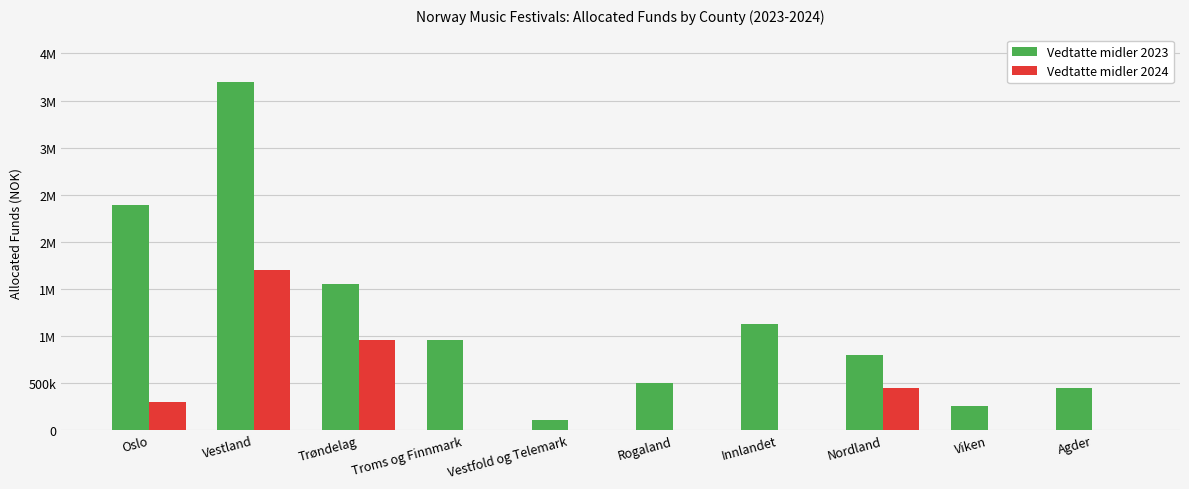

What position from the left is Nordland?

8